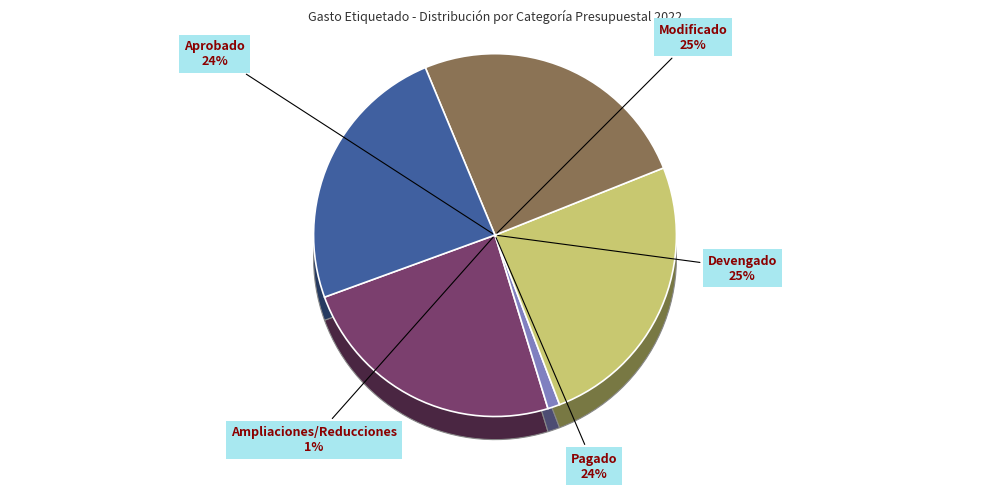

To the nearest percent, what is the combined percentage of Aprobado and Pagado?

48%